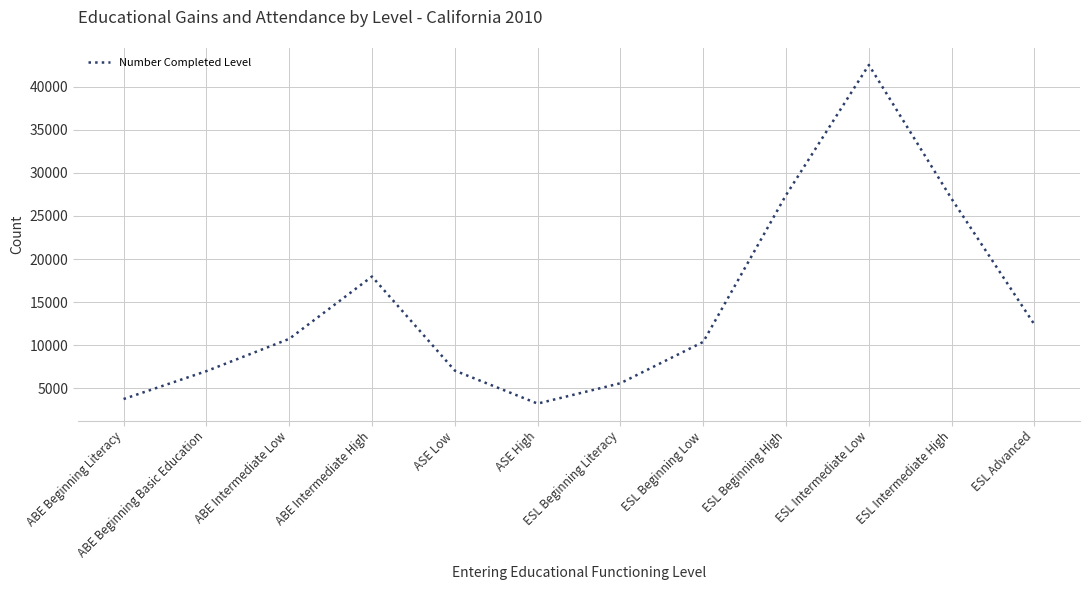

How many values are below 10739?

6